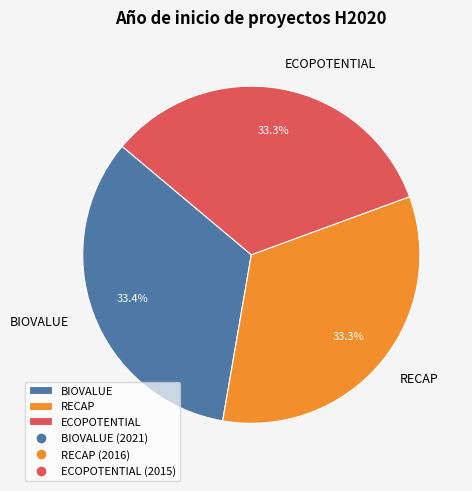

What percentage is the RECAP slice, to the nearest percent?

33%